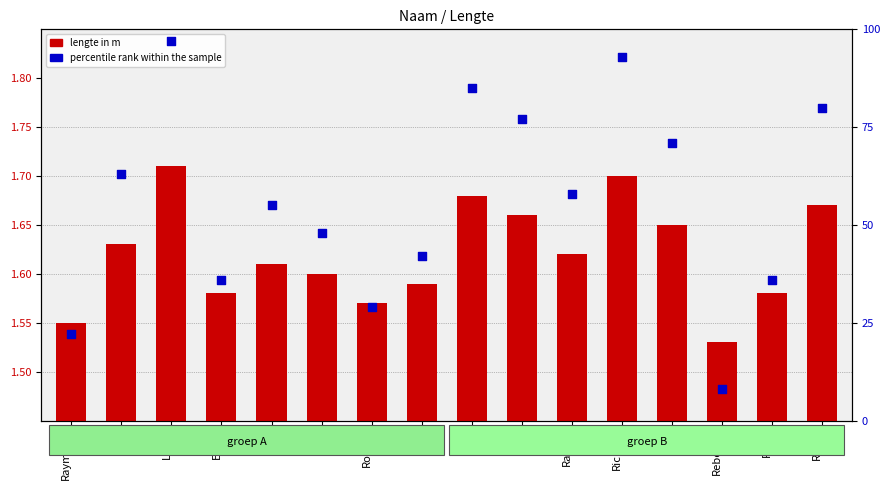

Which series has the largest total across all categories?

percentile rank within the sample